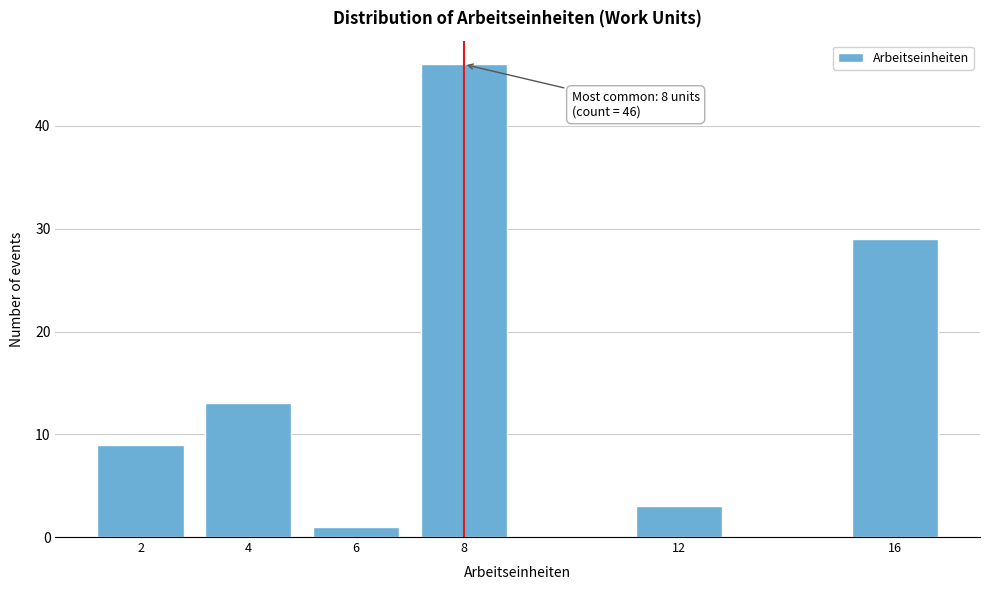

Reading left to right, extract all data points from this chart.

2=9	4=13	6=1	8=46	12=3	16=29